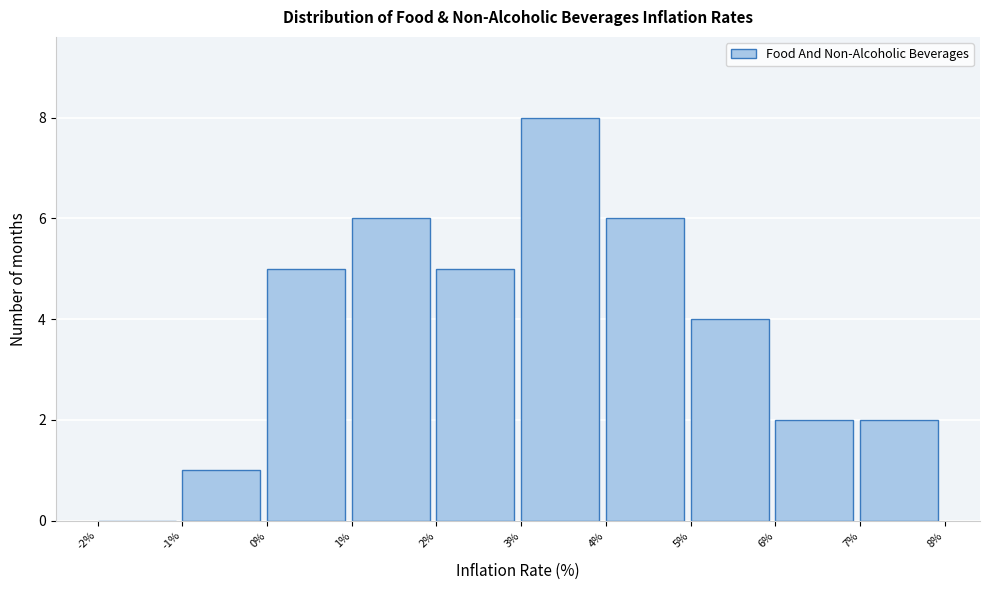

What is the height of the bar covering 0% to 1% on the x-axis? The values are not printed on the chart, so give them approximately, as read against the axis.

5